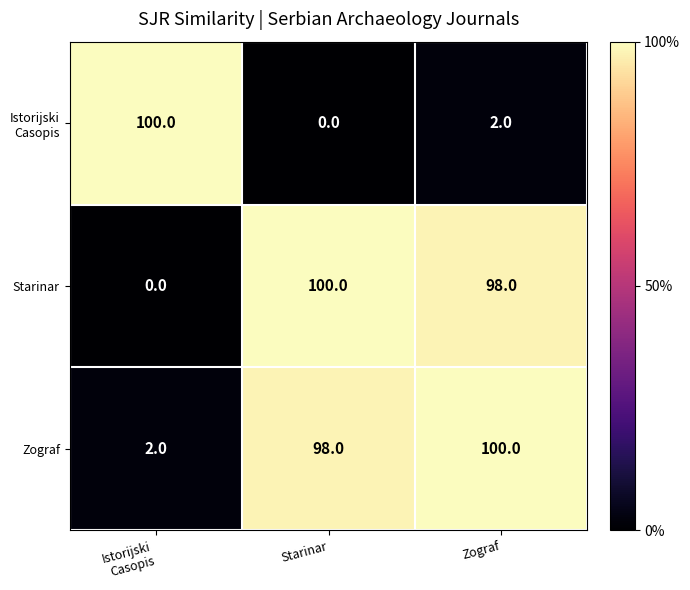

At which category is the sum across all series the highest?

Zograf